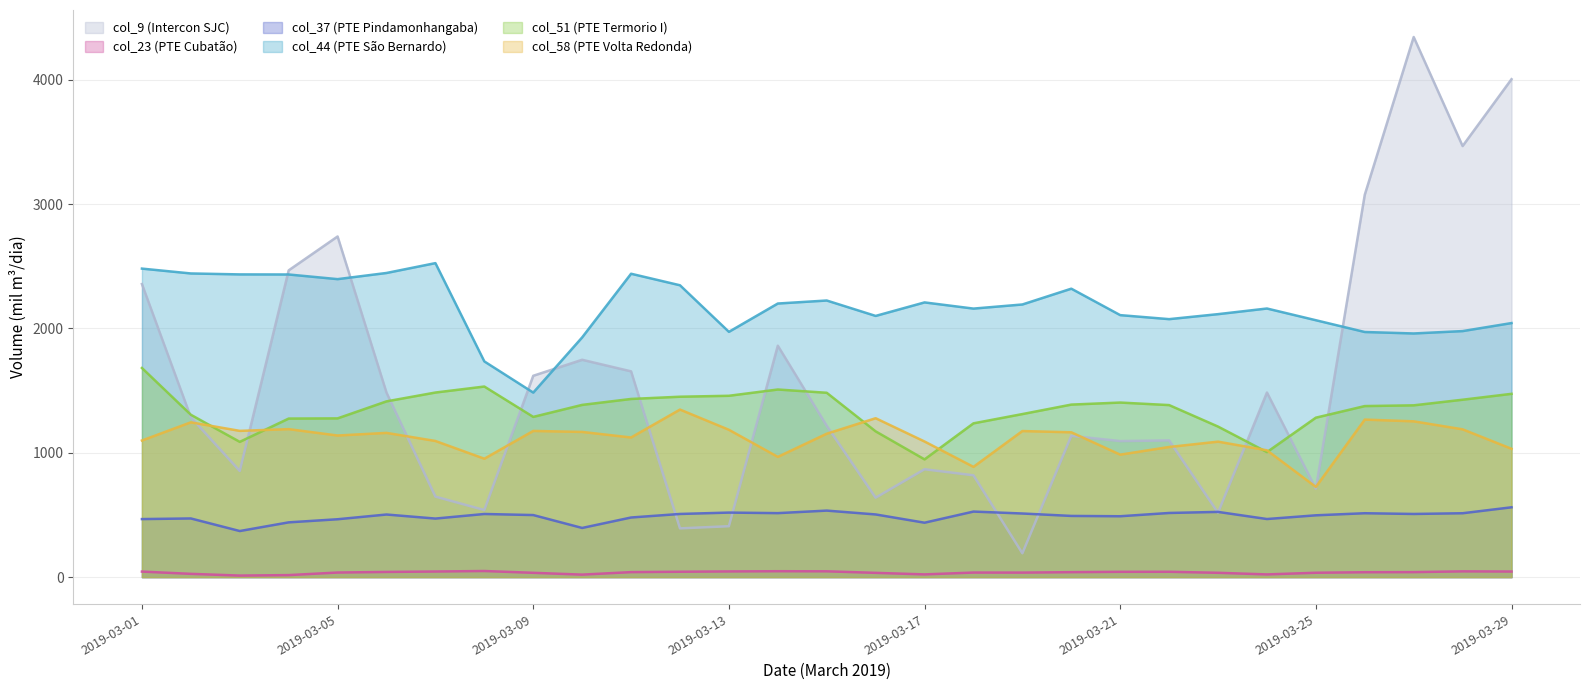

At which label does col_51 first exceed 1383?

2019-03-01